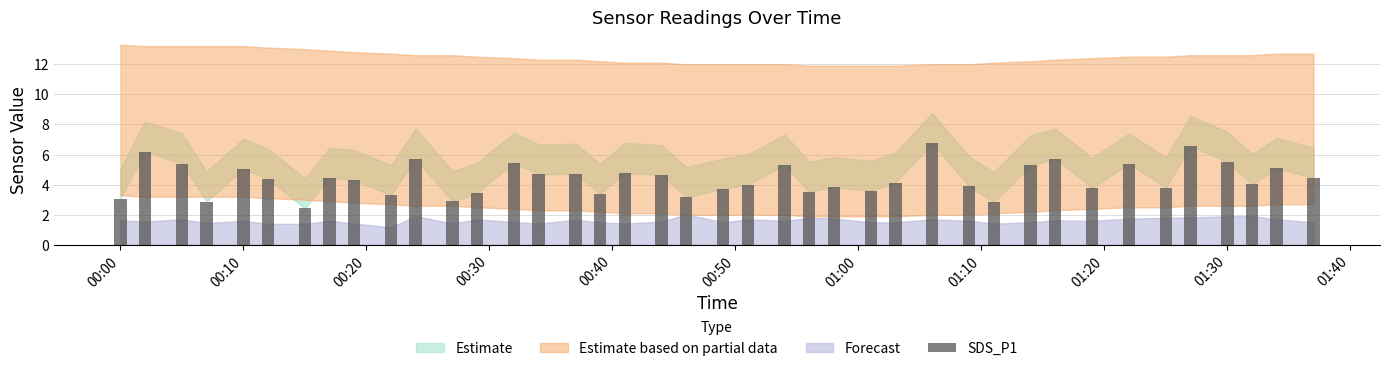

What is the greatest value displayed?

6.8